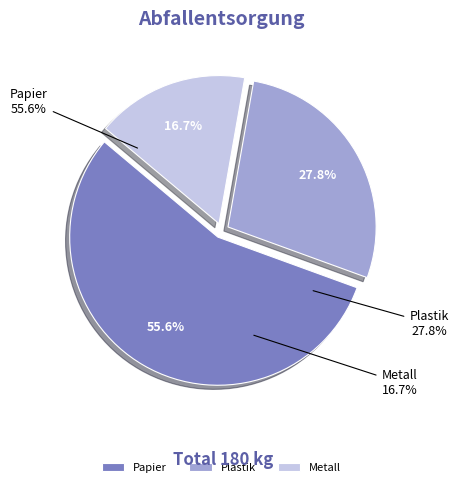

What is the largest slice in the pie chart?

Papier